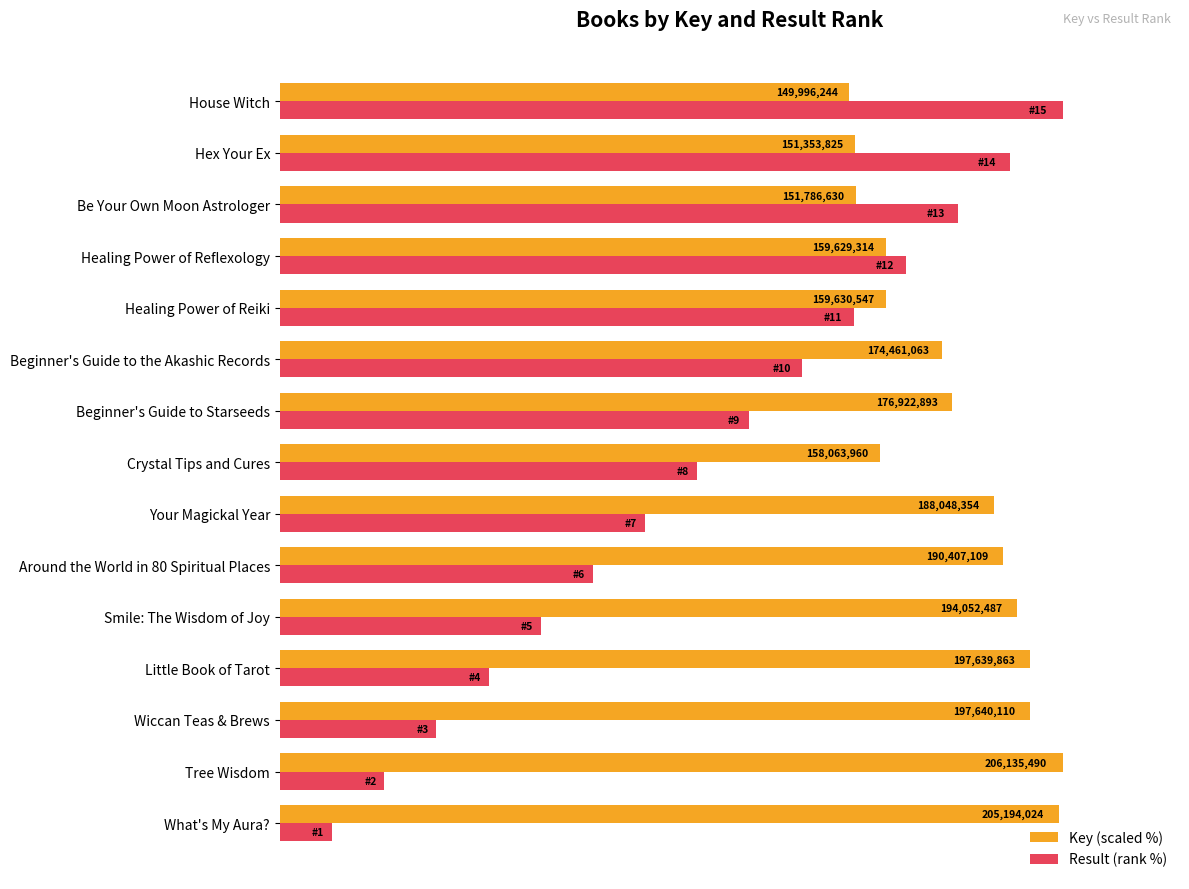

What are all the series names shown in the legend?

Key (scaled %), Result (rank %)